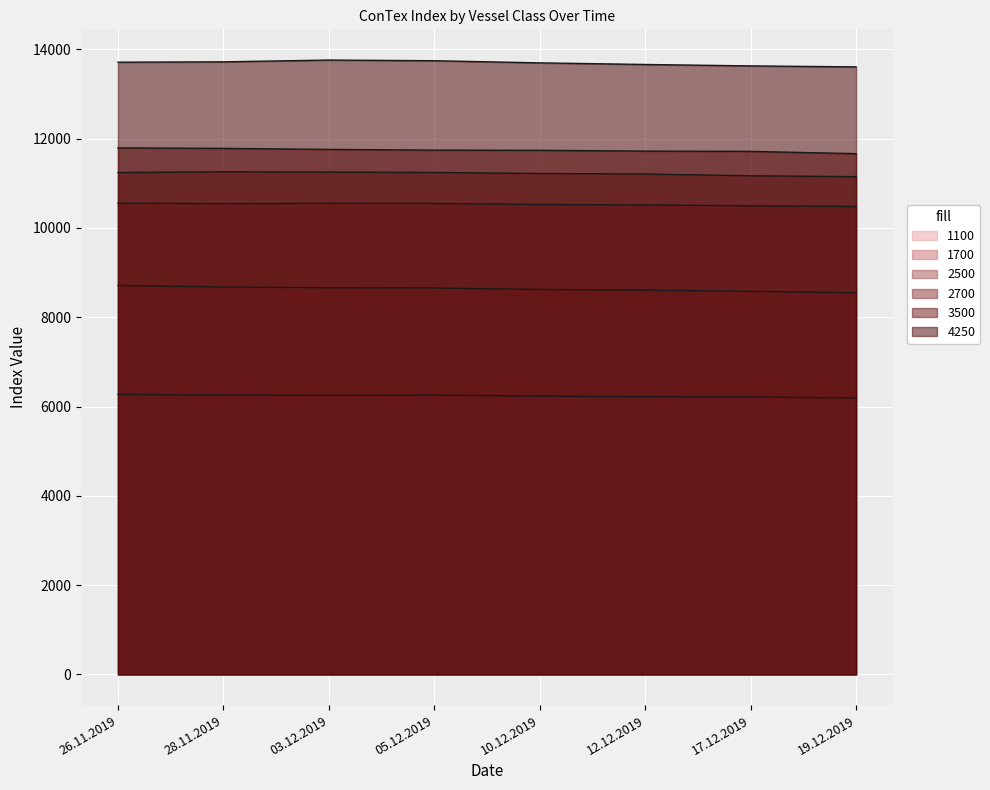

What is the sum of all 4250 values?

109523